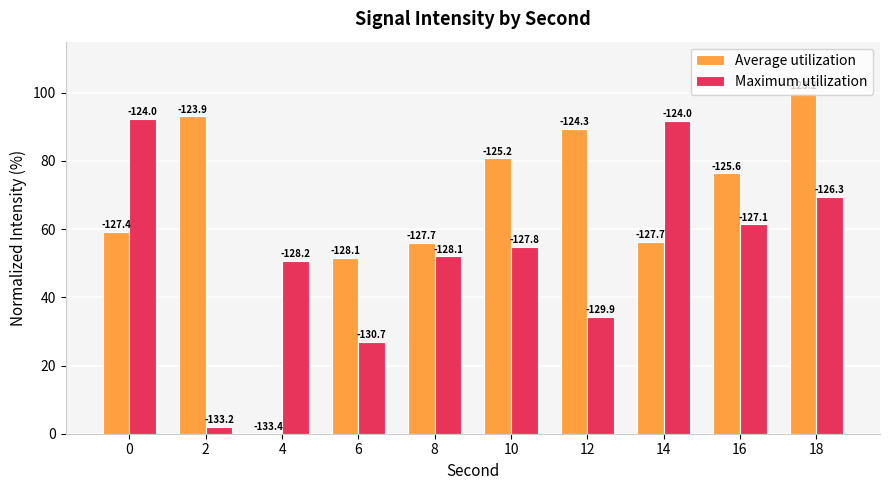

Which label corresponds to the smallest value in the chart?

4